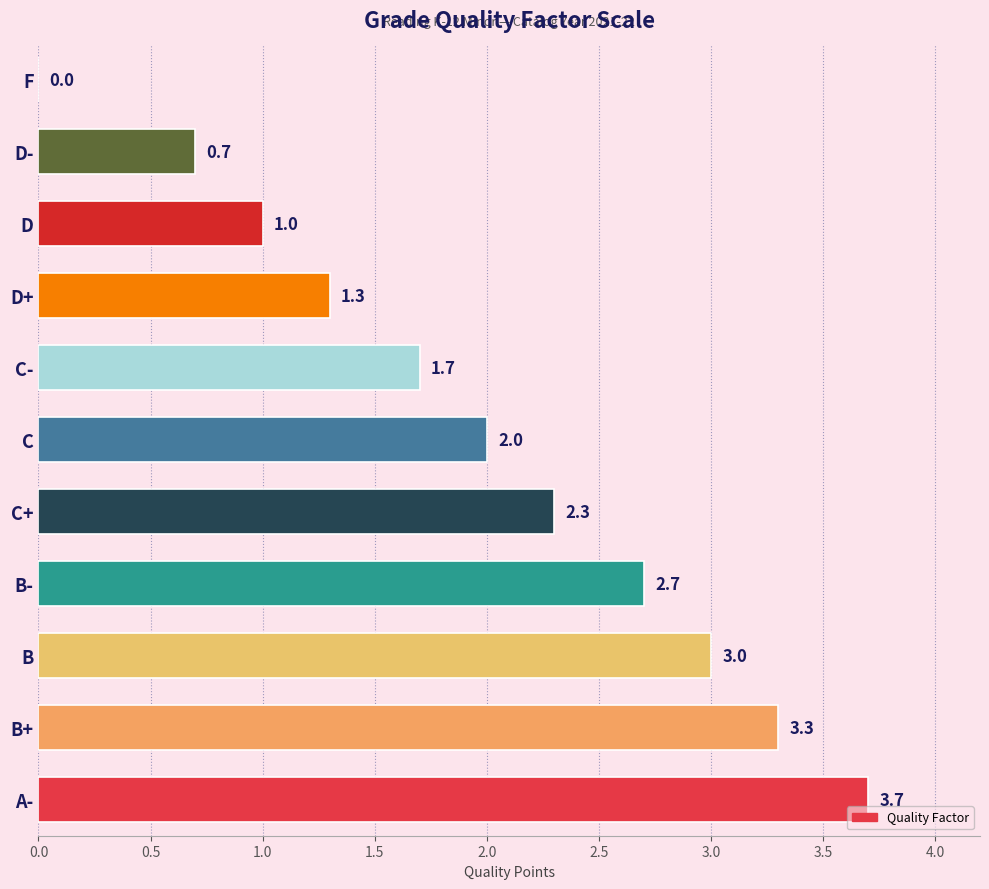

What is the sum of the values at B+ and A-?

7.0